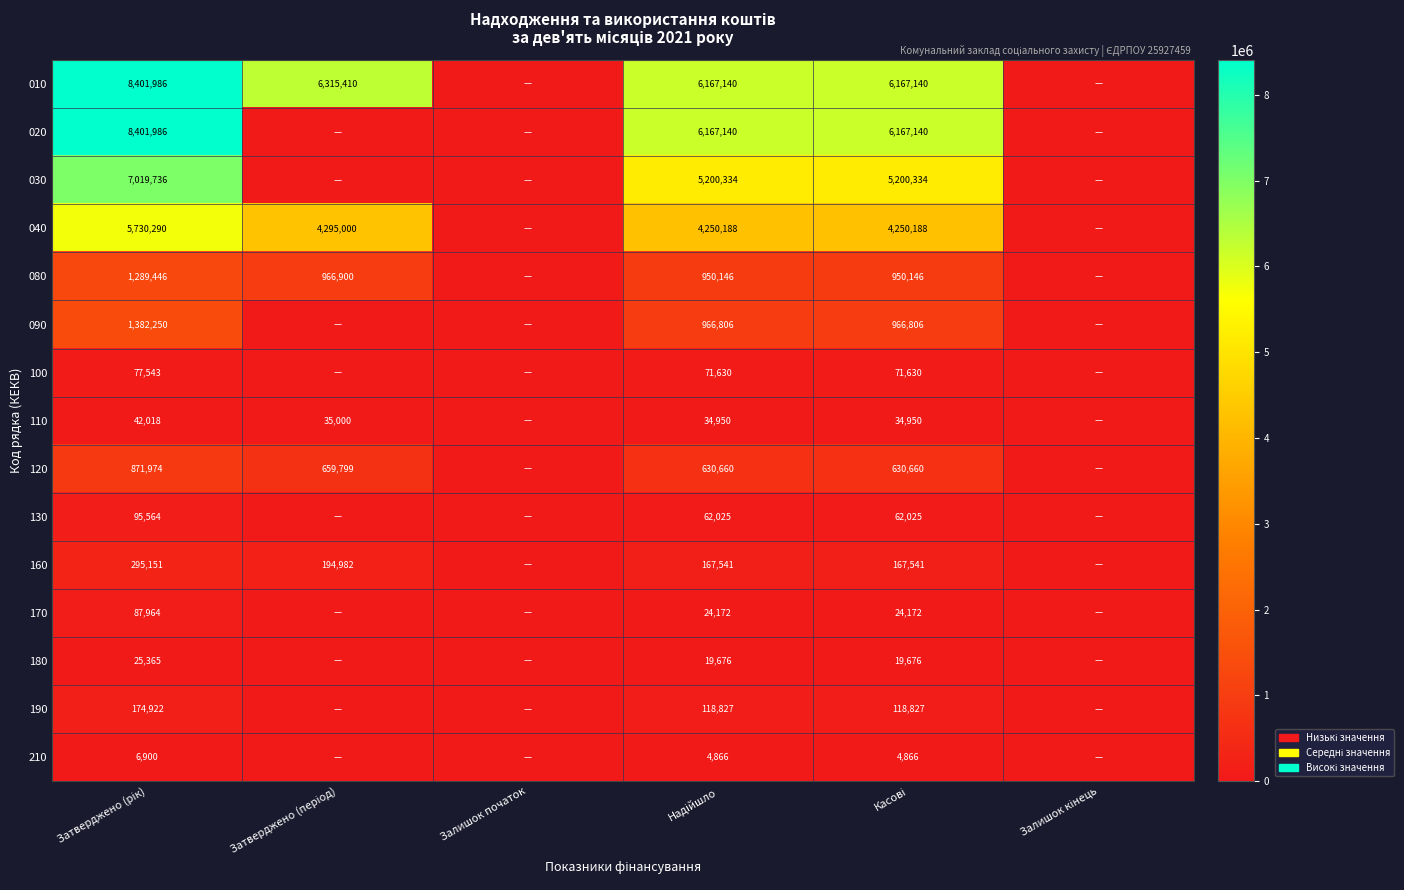

Which series has the widest spread of values?

010